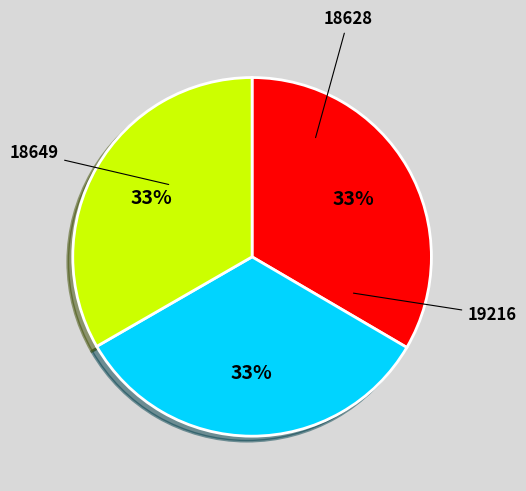

Does any single category account for the majority?

No